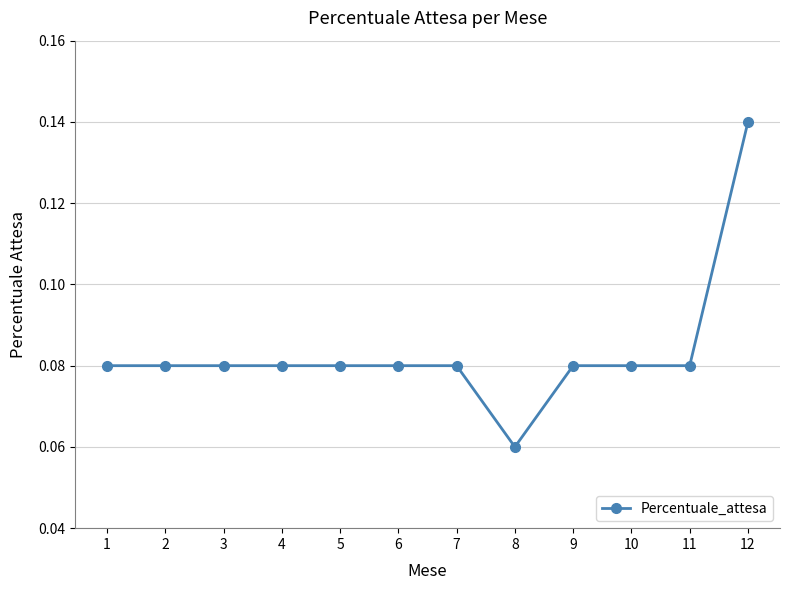

Which label corresponds to the smallest value in the chart?

8